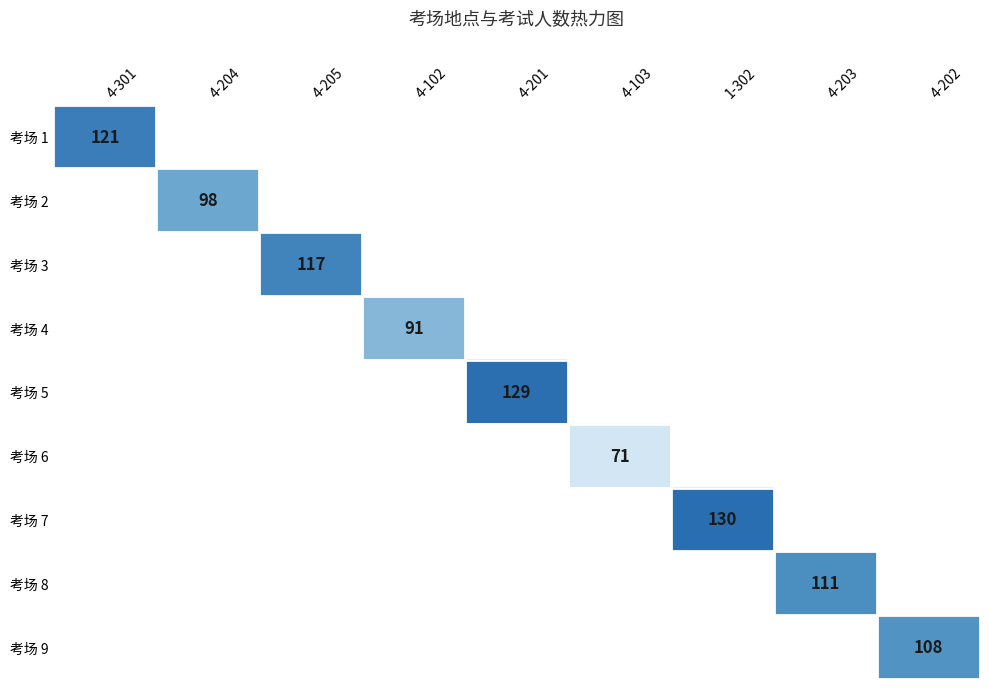

The 考场 8 series shows 111 at 4-203. True or false?

True